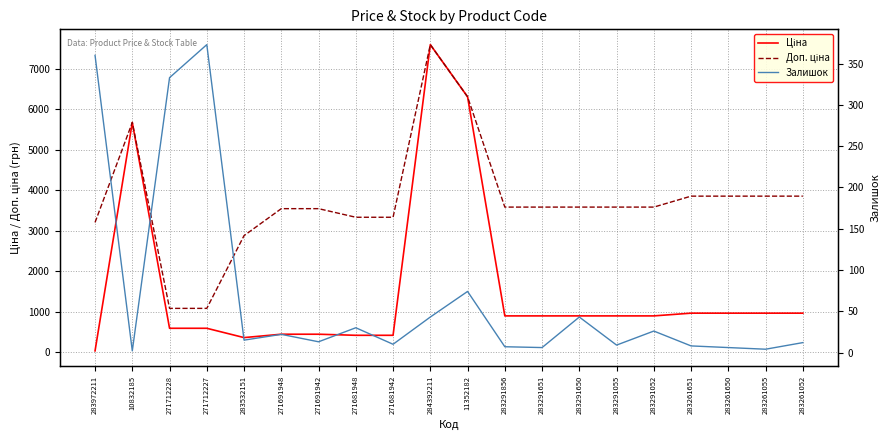

Where is Залишок nearest to the value 187?

11352182